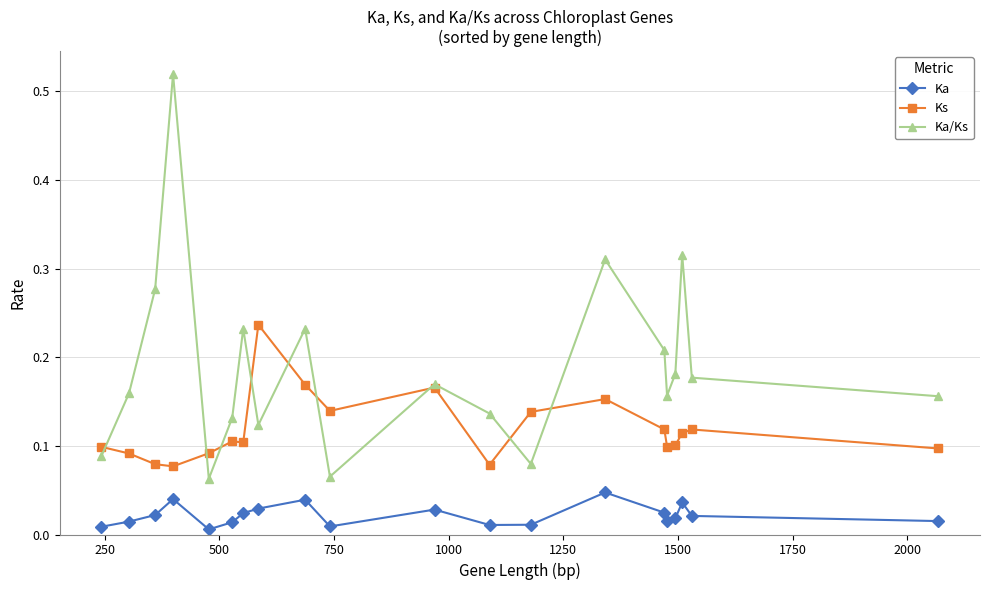

How many Ka/Ks values are between 0 and 1?

20